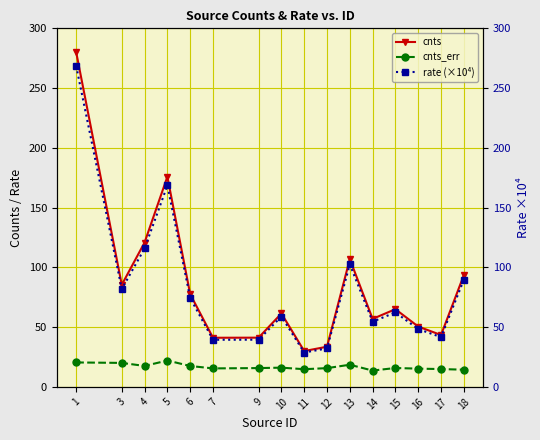

Reading right to left, extract all data points from this chart.

cnts: 93.5	43.4	50.4	65.0	56.9	106.9	33.6	30.0	61.4	41.2	41.1	77.6	175.9	120.8	85.4	280.2
cnts_err: 14.4	14.9	15.3	15.8	13.6	18.5	15.7	14.8	16.1	15.7	15.5	17.5	22.1	17.5	20.1	20.4
rate (×10⁴): 89.7	41.6	48.4	62.3	54.5	102.5	32.2	28.7	58.9	39.5	39.4	74.4	168.6	115.8	81.9	268.6